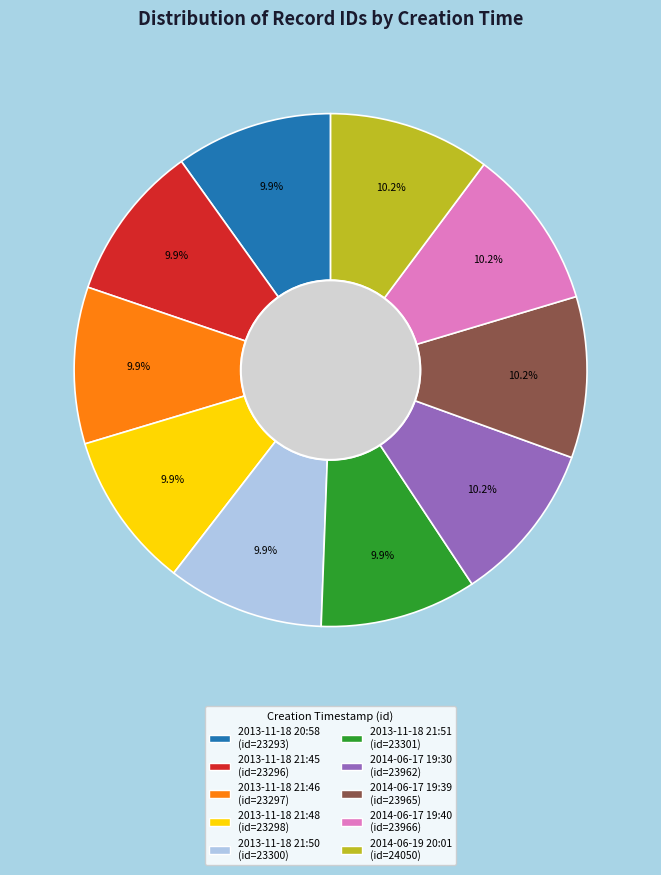

Approximately how many times larger is the value at 2014-06-17 19:30 compared to 2013-11-18 21:48?

1.0